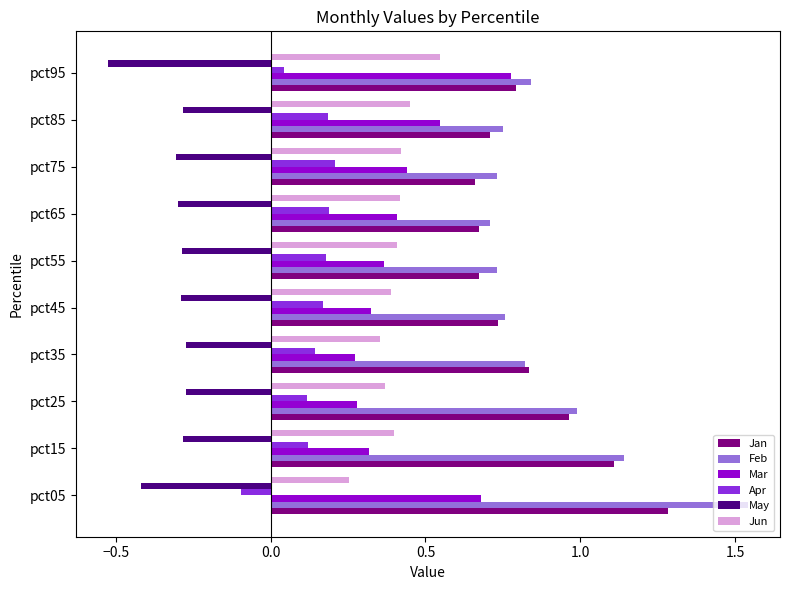

Which series has the widest spread of values?

Feb